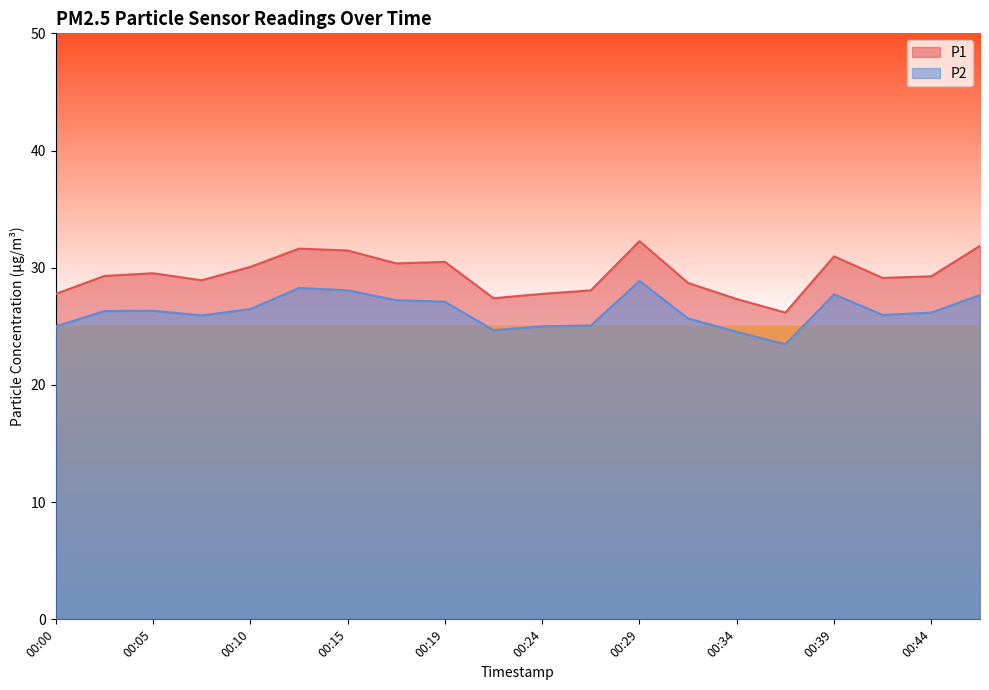

Where is the first local maximum for P1?

00:05